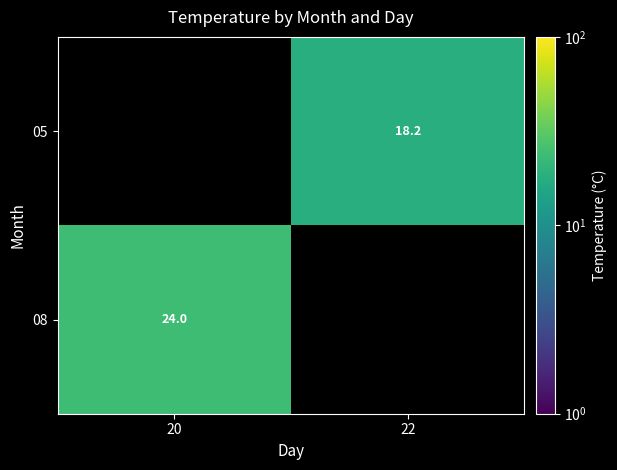

Is it true that 05 equals 18.2 at 22?

True